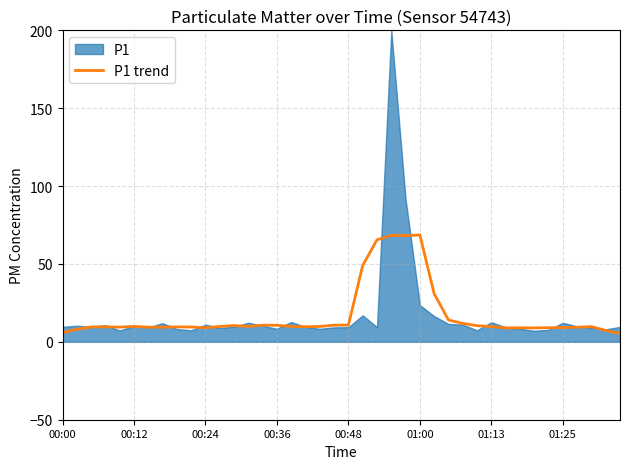

True or false: the data shows 68.3 at 23.

True